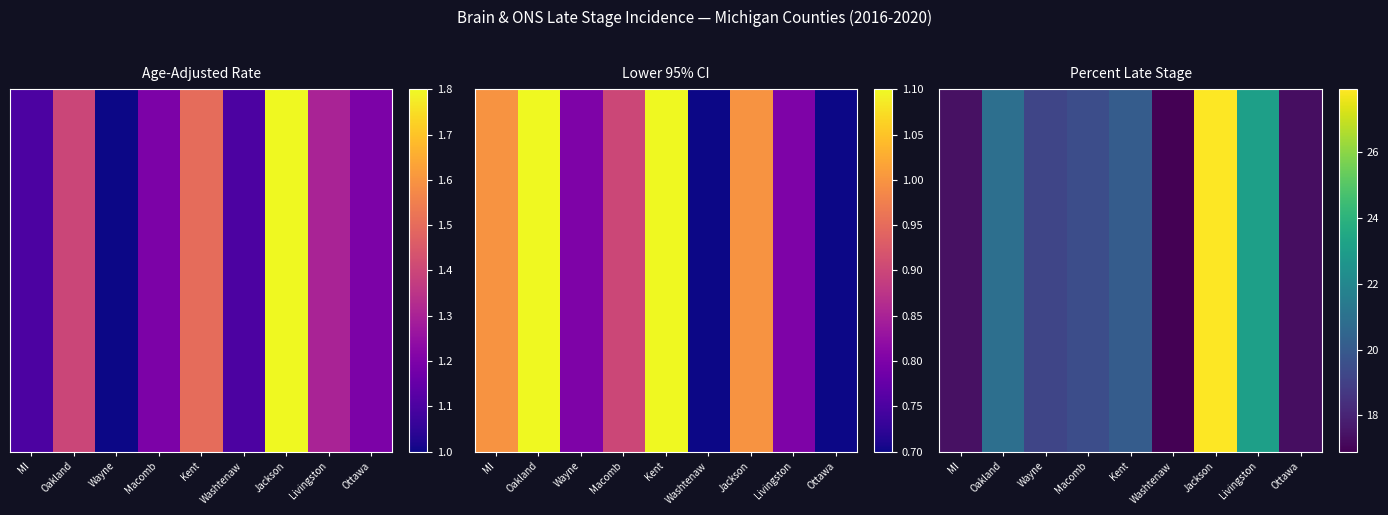

Which category has the lowest value across all series?

Washtenaw